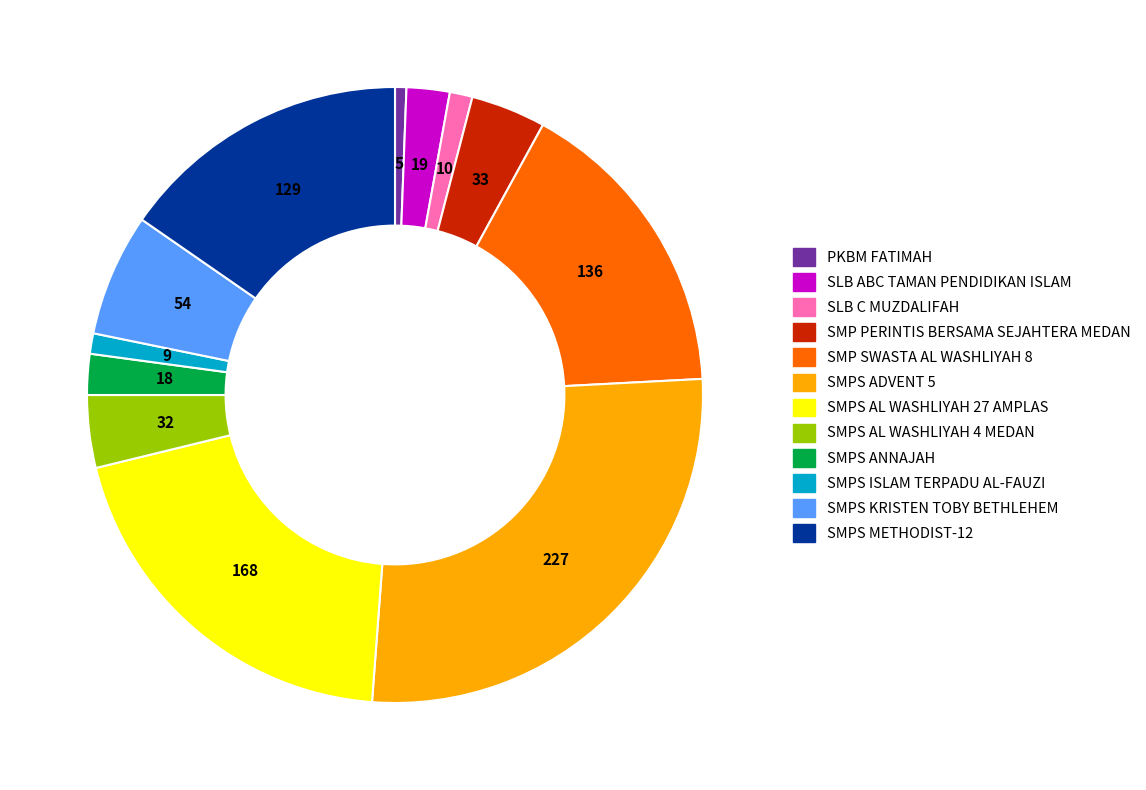

What is the ratio of the value at SMPS METHODIST-12 to the value at SMPS ISLAM TERPADU AL-FAUZI?

14.3